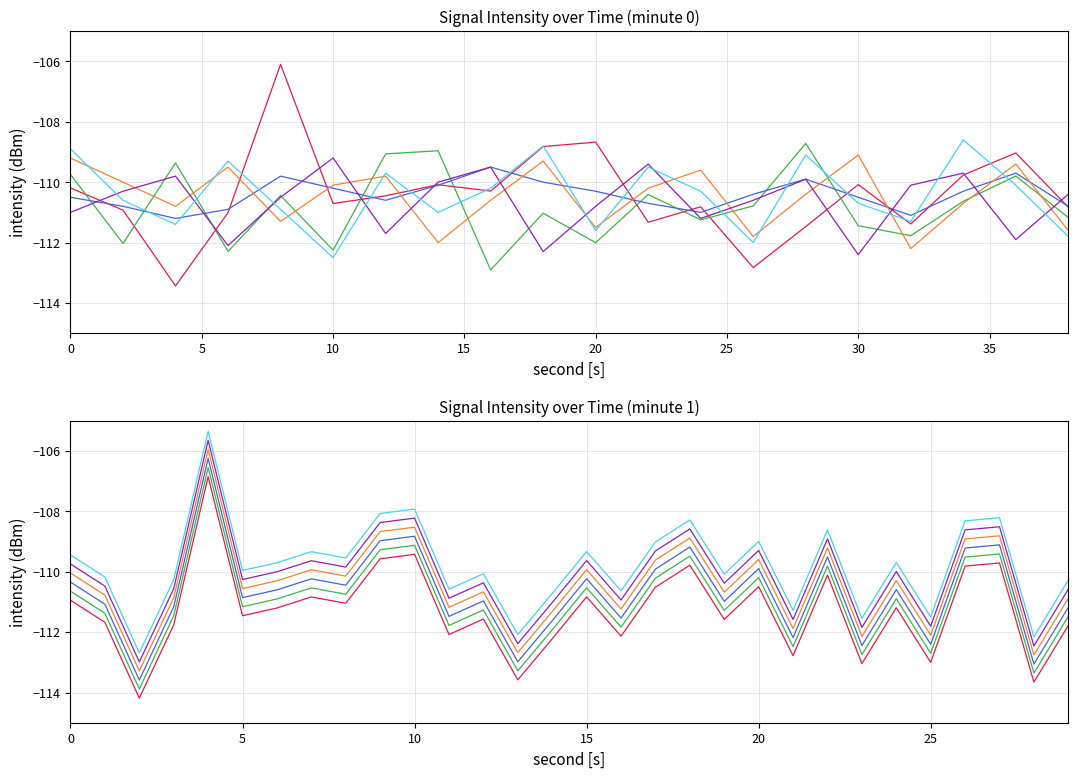

The value of intensity_min1 at 18 is -54.9. True or false?

False